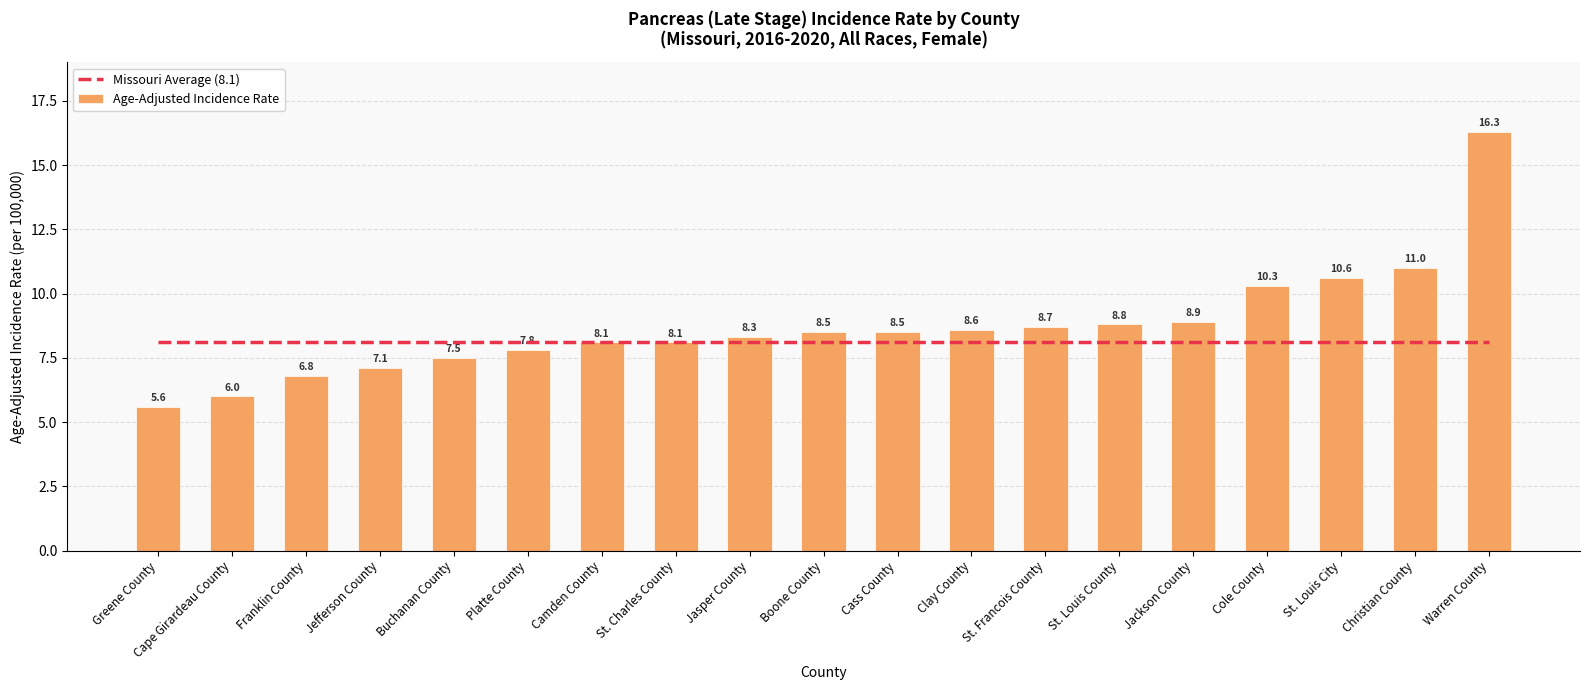

Rank the series by their average value, from lowest to highest.

Missouri Average (8.1), Age-Adjusted Incidence Rate